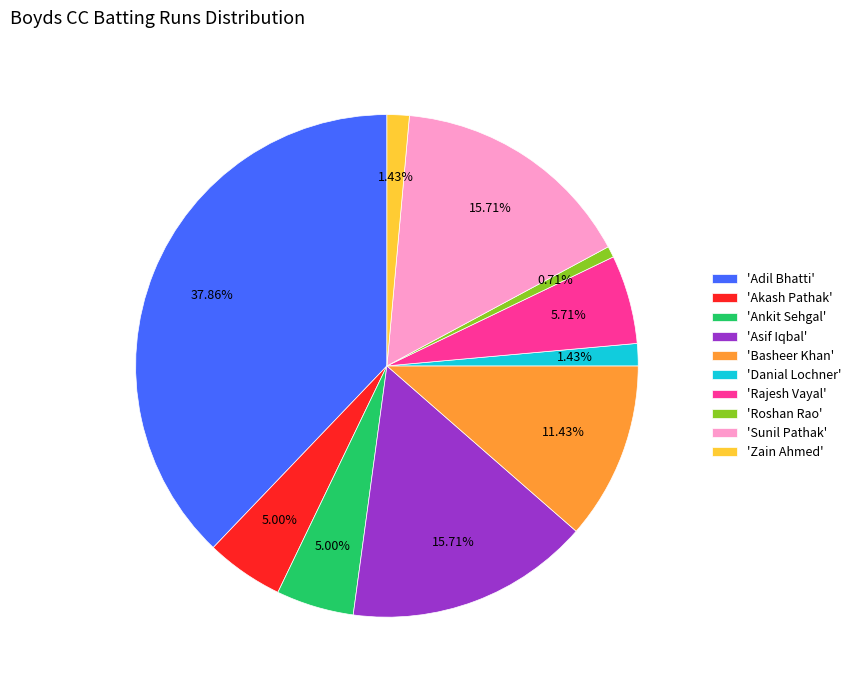

Does 'Adil Bhatti' represent more than half of the total?

No